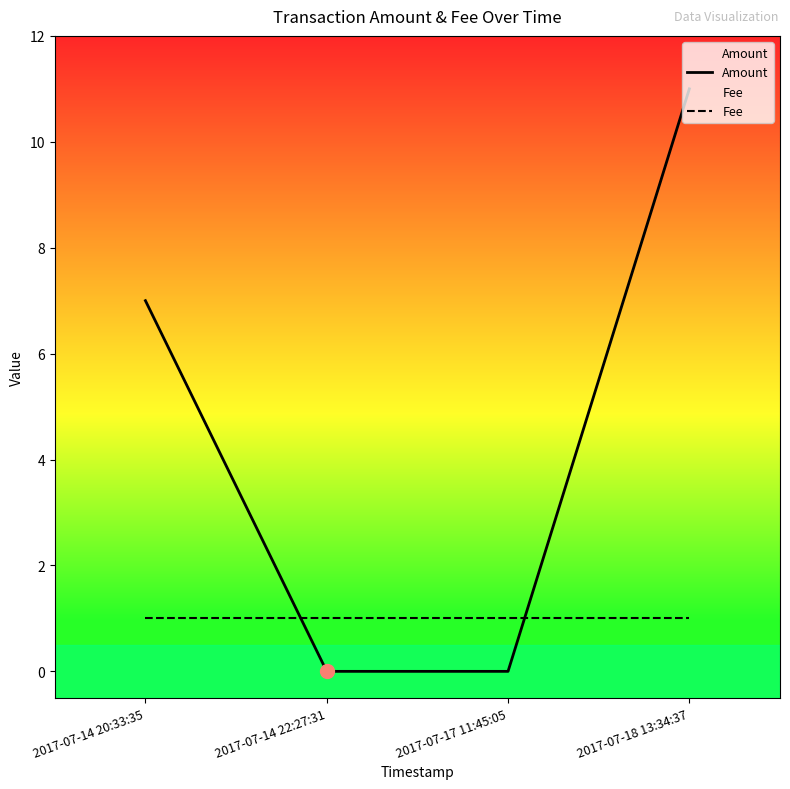

What is the difference between the maximum and minimum values in the Amount series?

11